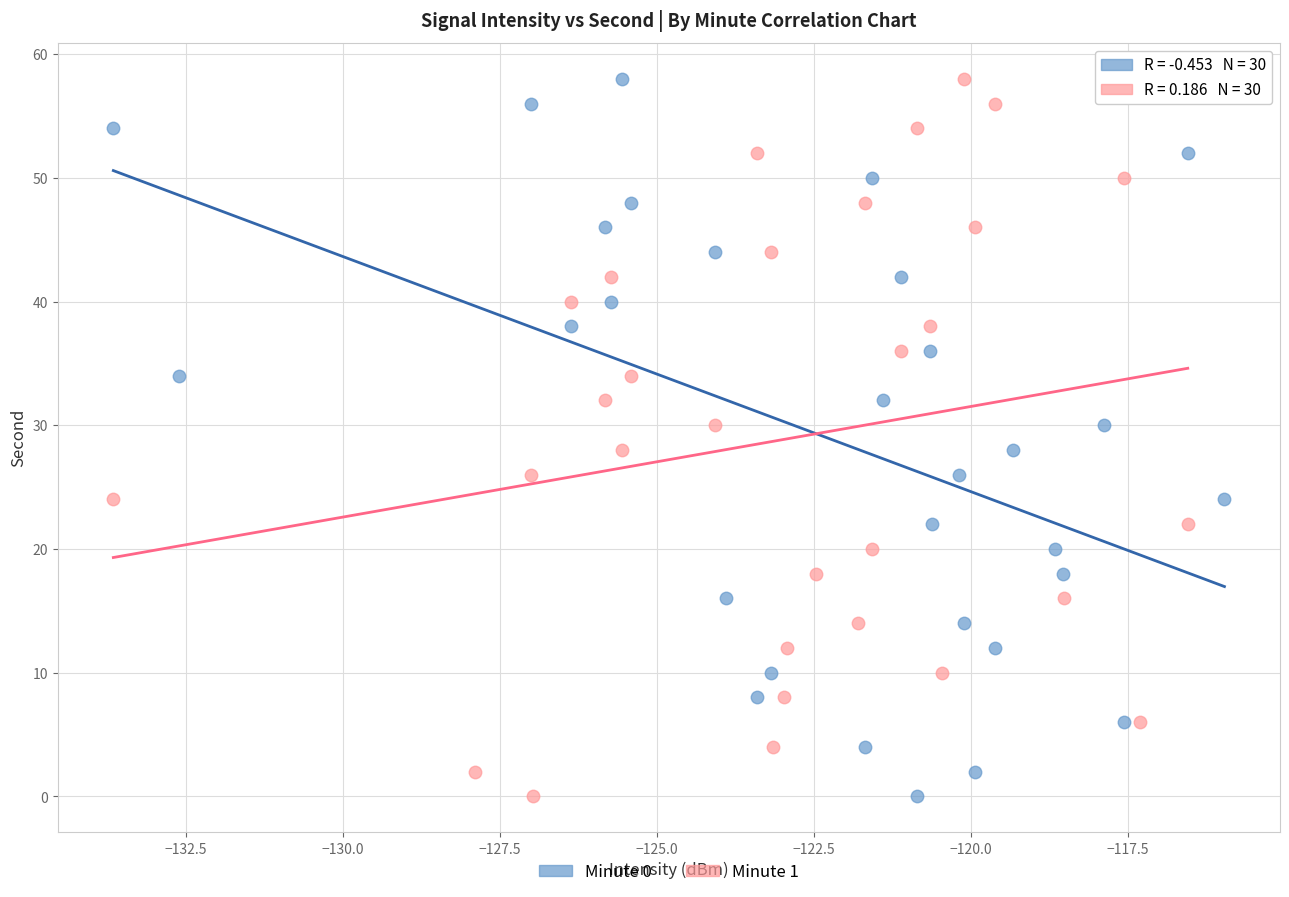

What are all the series names shown in the legend?

Minute 0, Minute 1